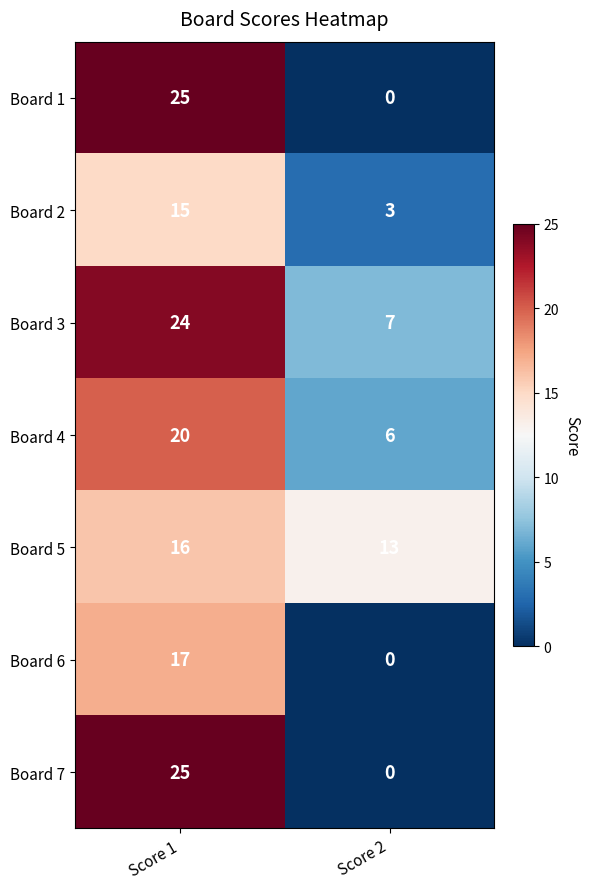

Reading left to right, what are all the values shown in this chart?

Board 1: Score 1=25	Score 2=0
Board 2: Score 1=15	Score 2=3
Board 3: Score 1=24	Score 2=7
Board 4: Score 1=20	Score 2=6
Board 5: Score 1=16	Score 2=13
Board 6: Score 1=17	Score 2=0
Board 7: Score 1=25	Score 2=0